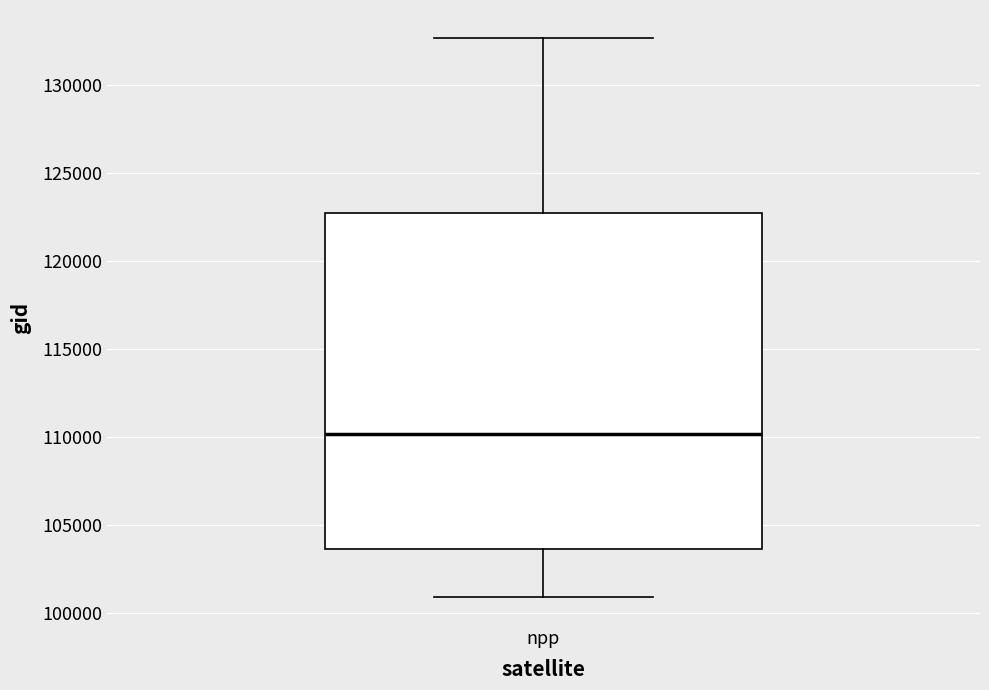

Read this box plot against the y-axis: the position of the median line, the range covered by the box, and the ends of both whiskers. The values are not printed on the chart, so give them approximately, as read against the axis.

median 110000, box 103500 to 123000, whiskers 101000 to 132500